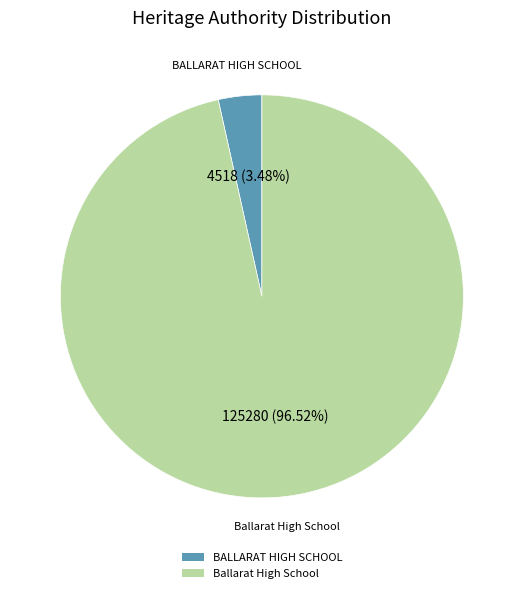

How many slices are in this pie chart?

2